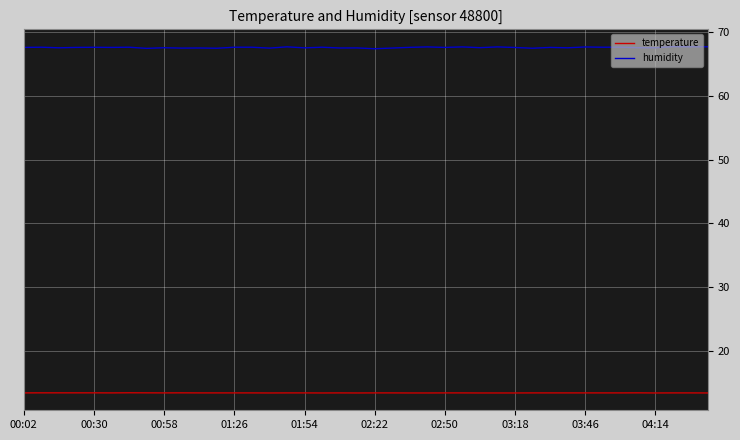

Which series has the largest range (max minus min)?

humidity